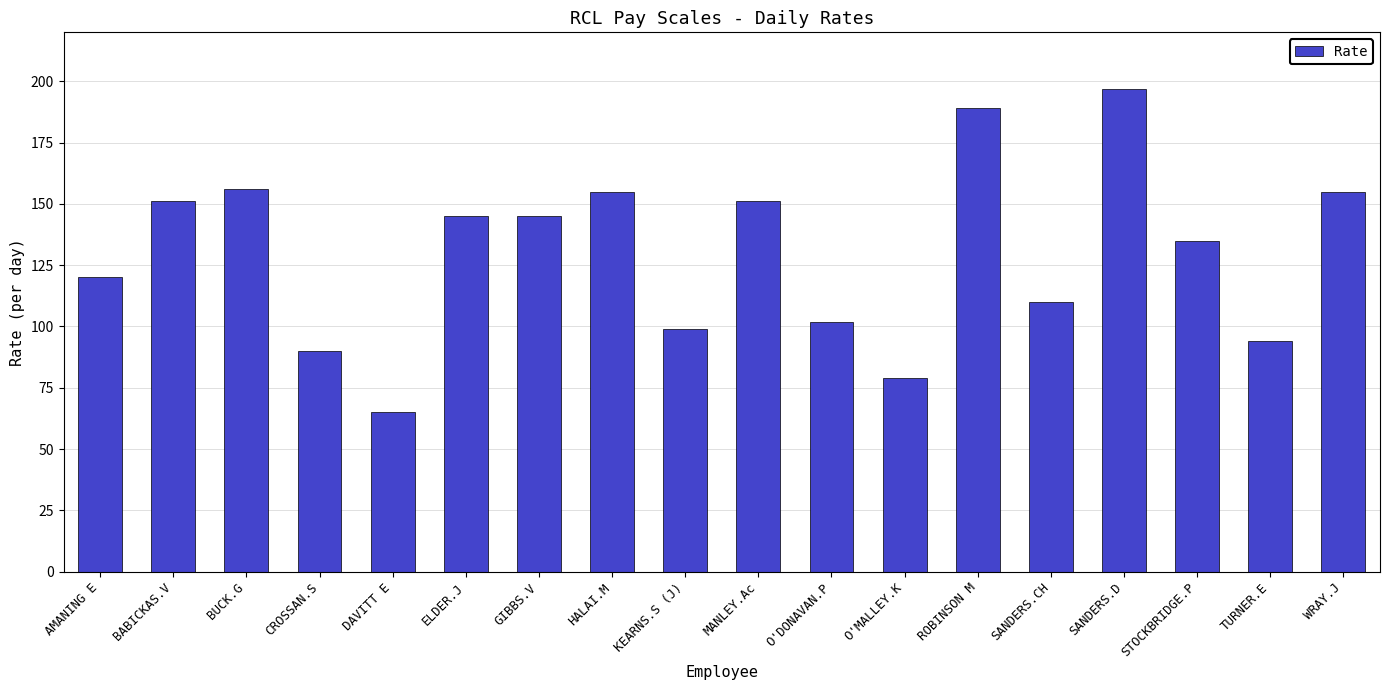

Are the bars grouped side by side (vs. stacked)?

No